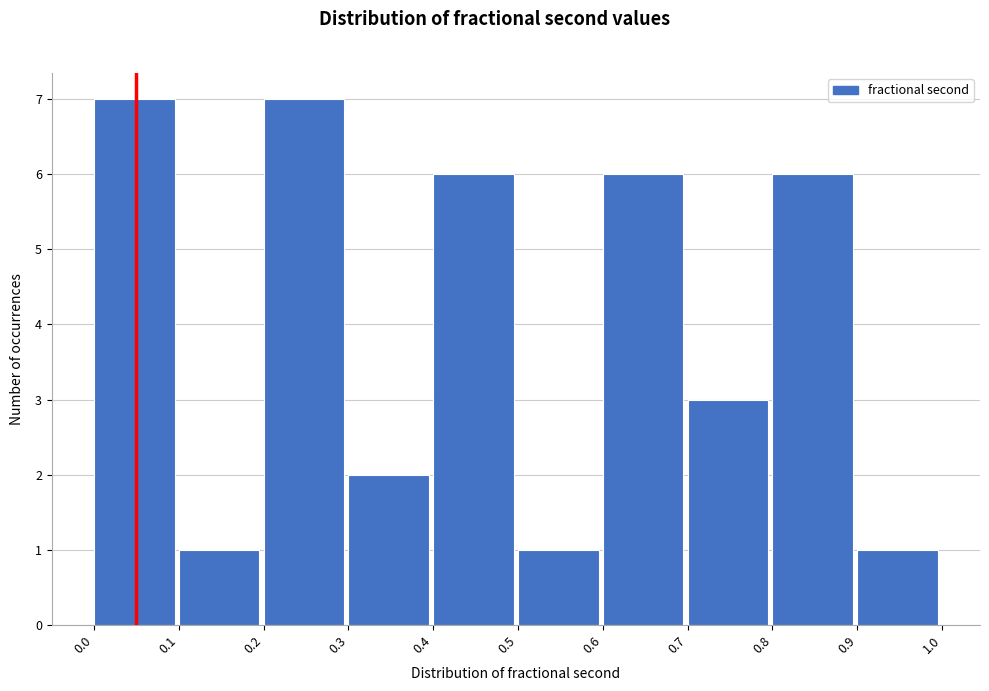

What is the height of the bar covering 0.2 to 0.3 on the x-axis? The values are not printed on the chart, so give them approximately, as read against the axis.

7